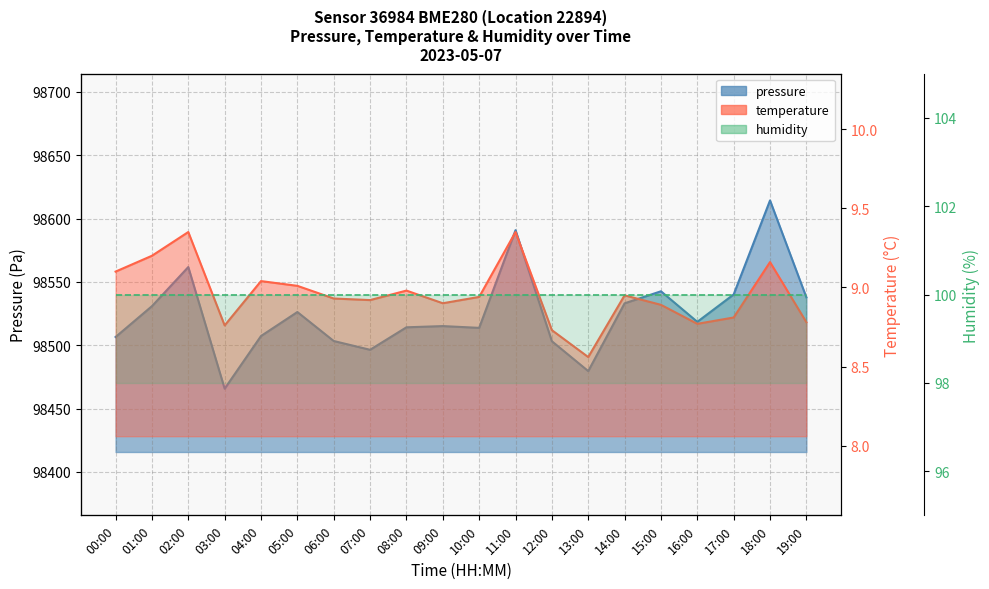

What is the value of the temperature point at the 1st from the left?

9.1